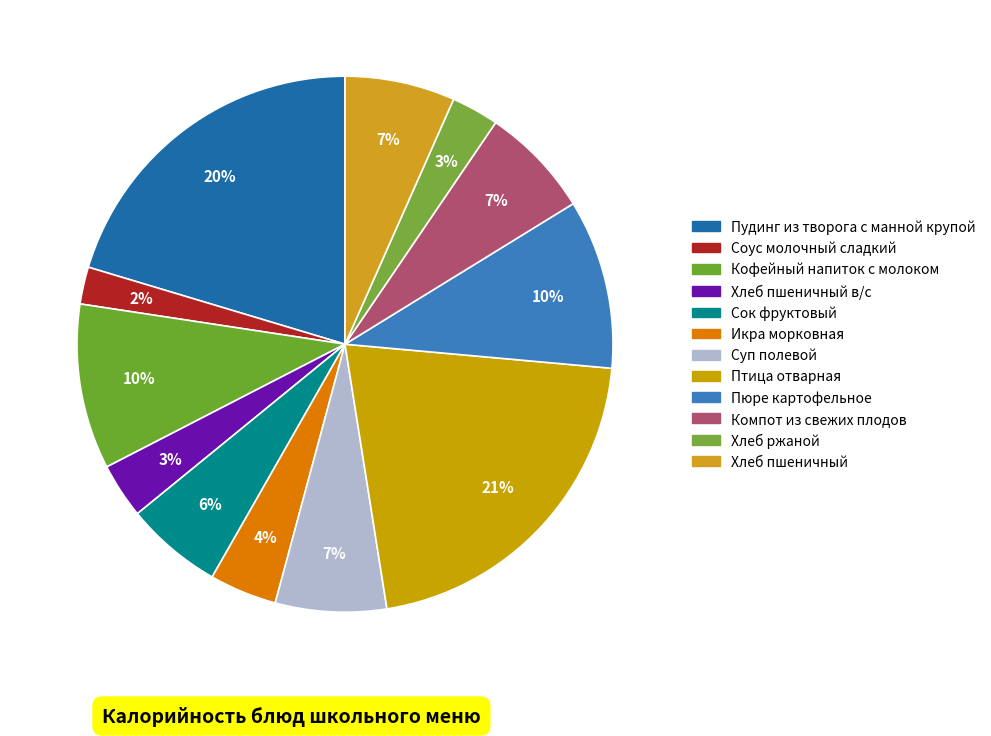

Count the number of slices in the pie.

12